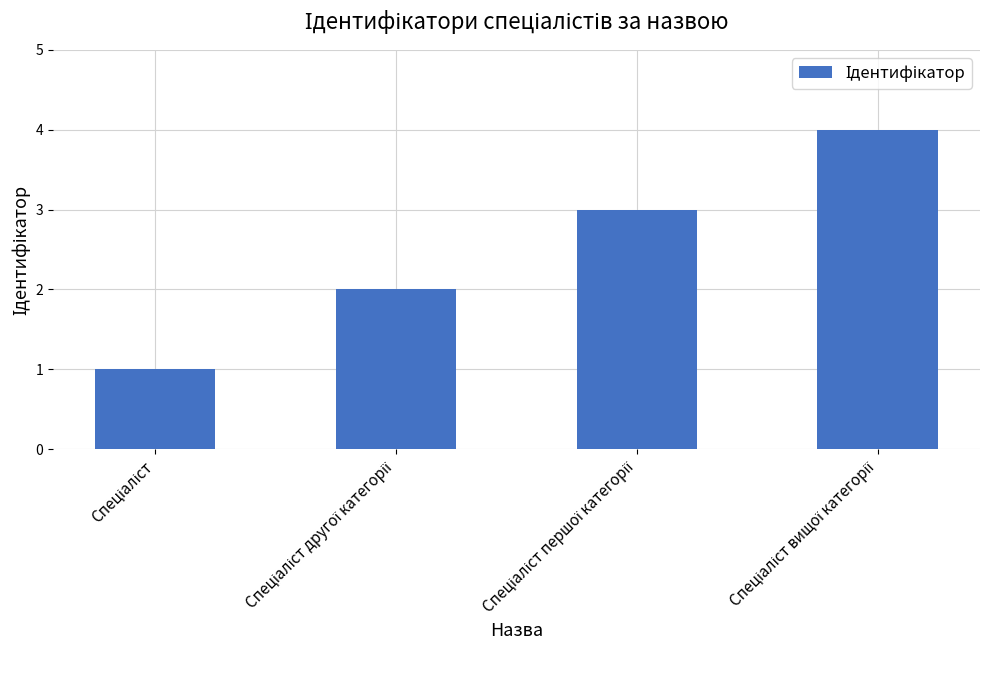

What is the greatest value displayed?

4